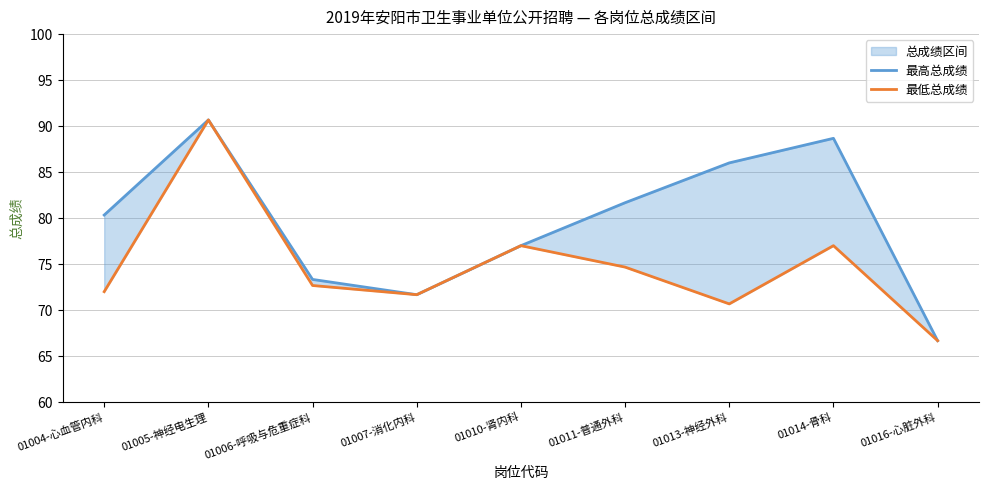

True or false: 最高总成绩 has a value of 145.7 at 01011-普通外科.

False